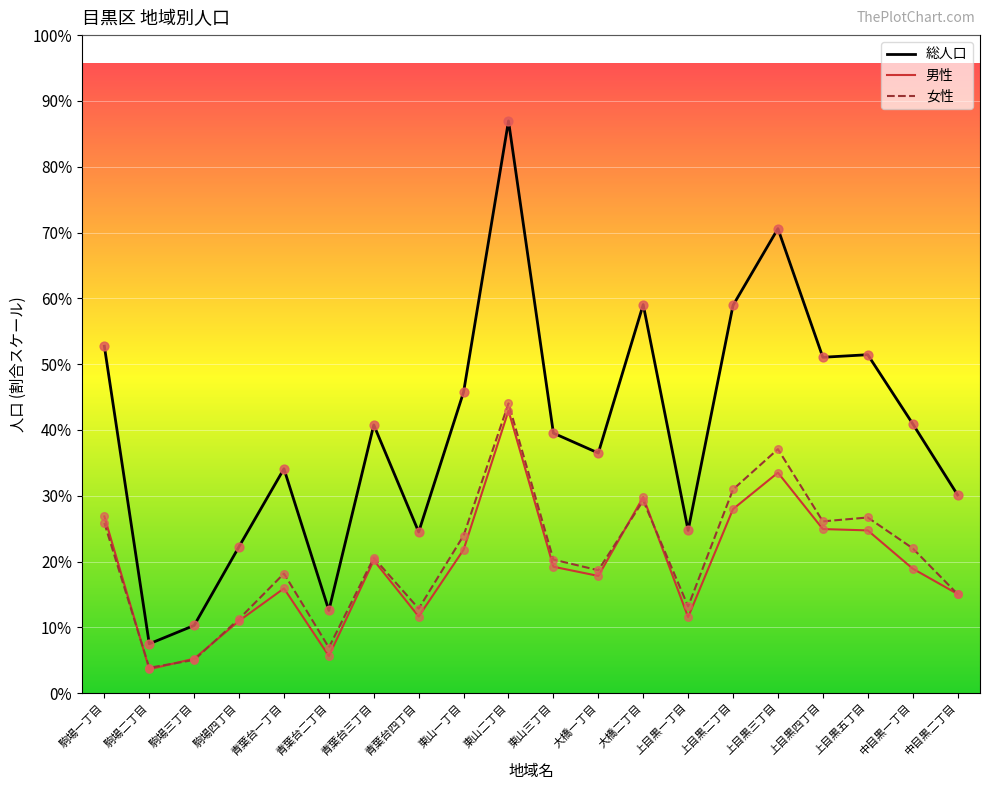

Which series has the largest total across all categories?

総人口